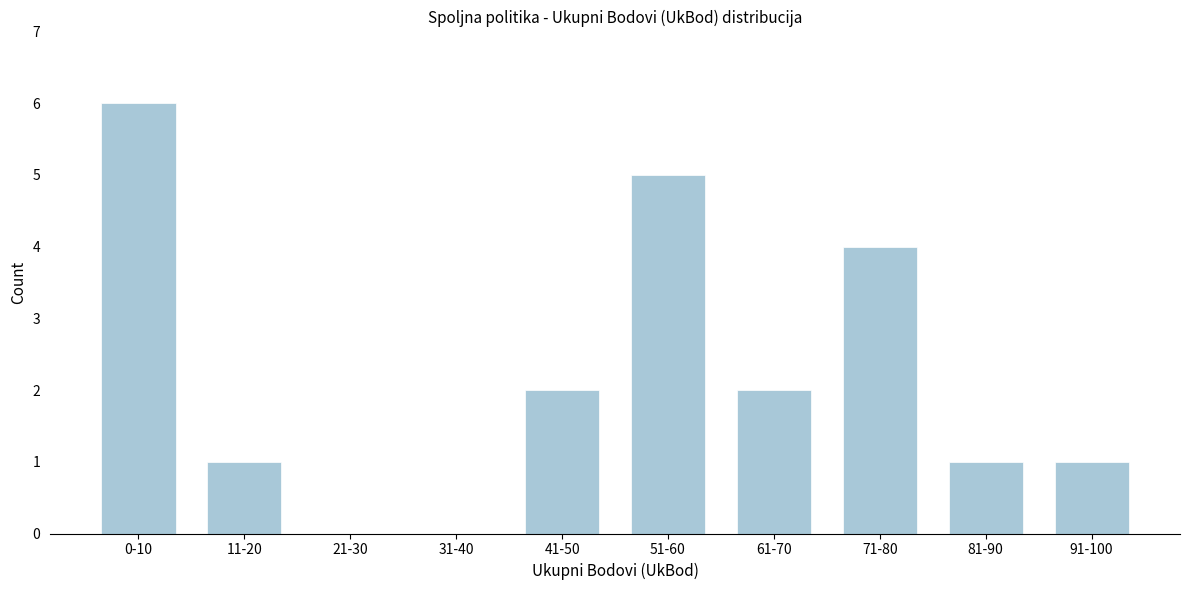

Reading right to left, extract all data points from this chart.

91-100=1	81-90=1	71-80=4	61-70=2	51-60=5	41-50=2	31-40=0	21-30=0	11-20=1	0-10=6